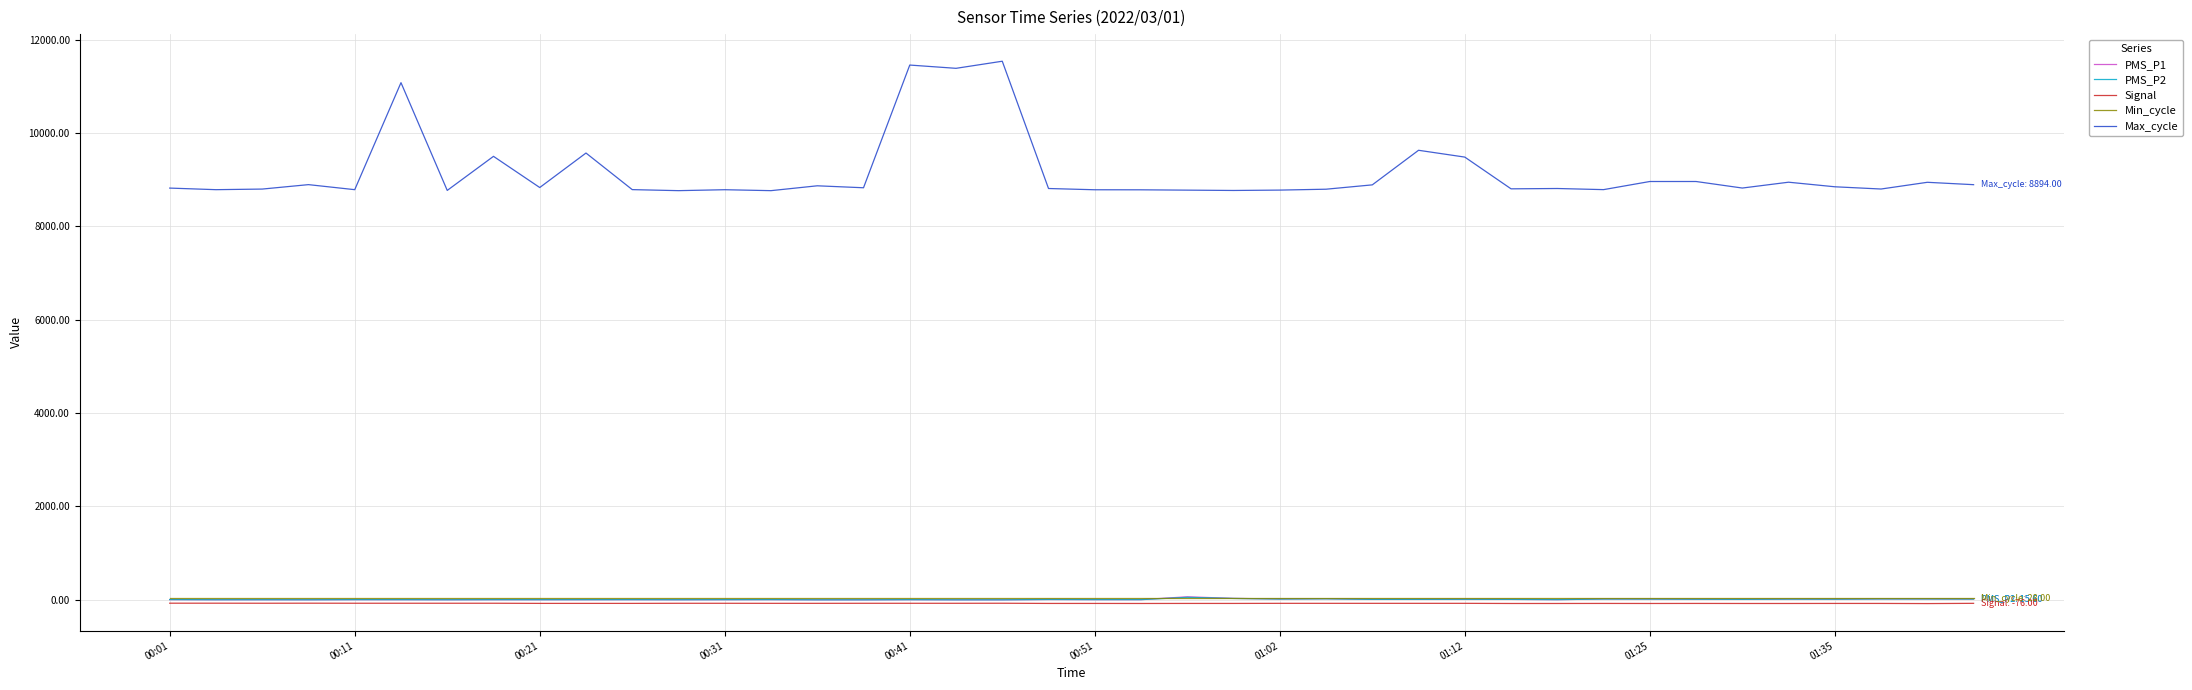

What is the average value of the Signal series?

-76.4